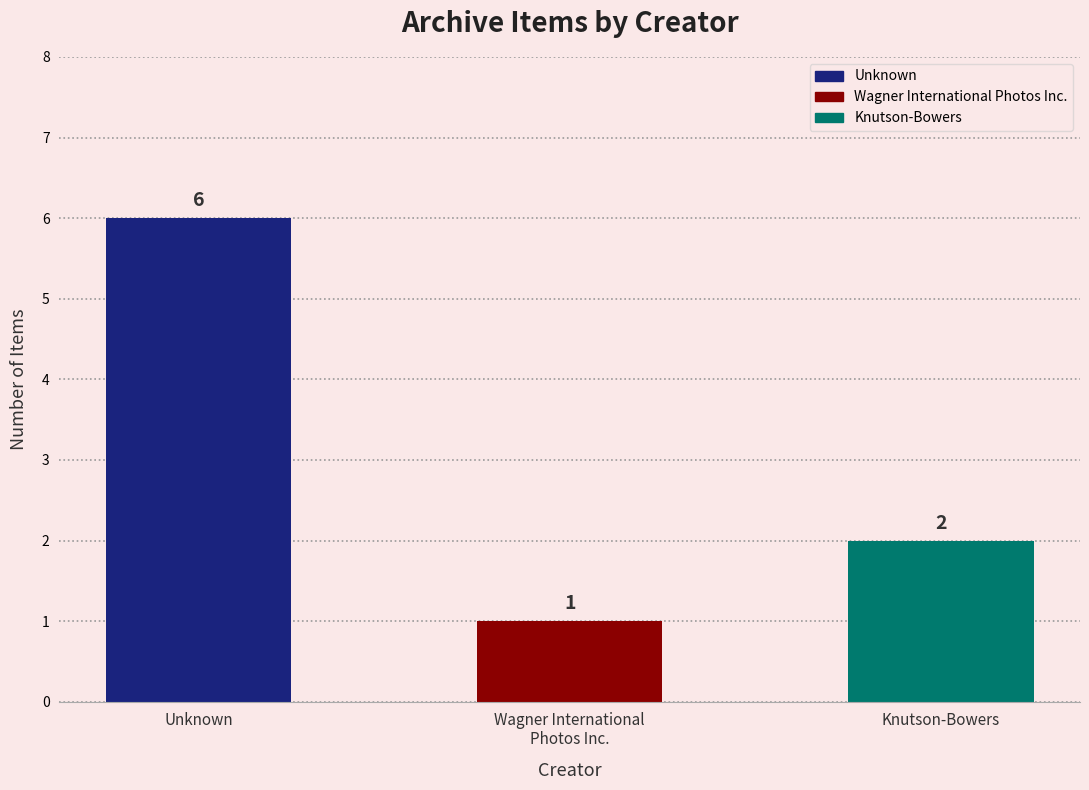

What position from the right is Knutson-Bowers?

1